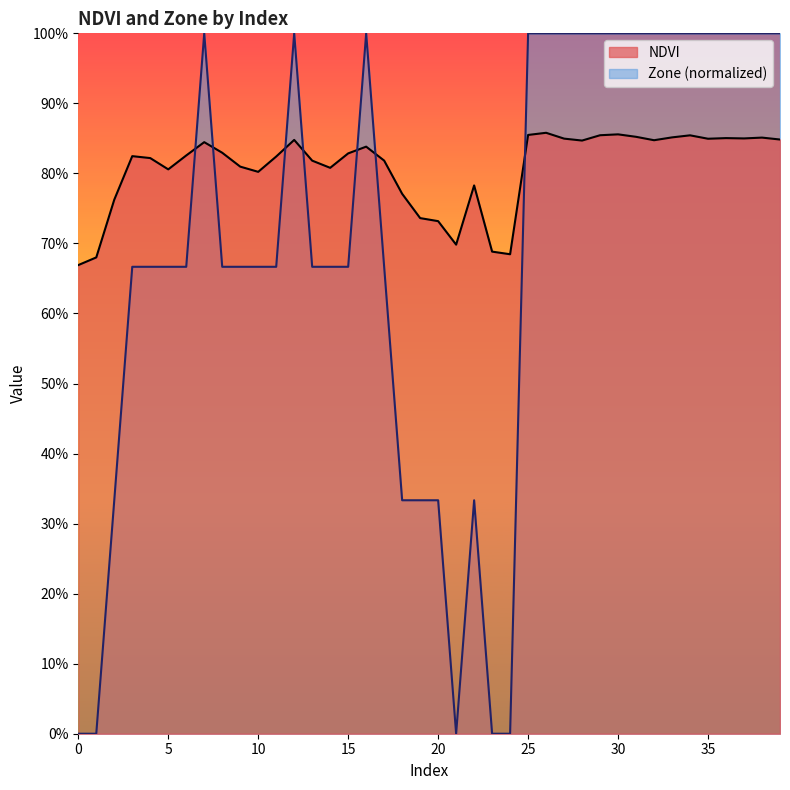

What is the difference between the maximum and minimum values in the NDVI series?

0.2